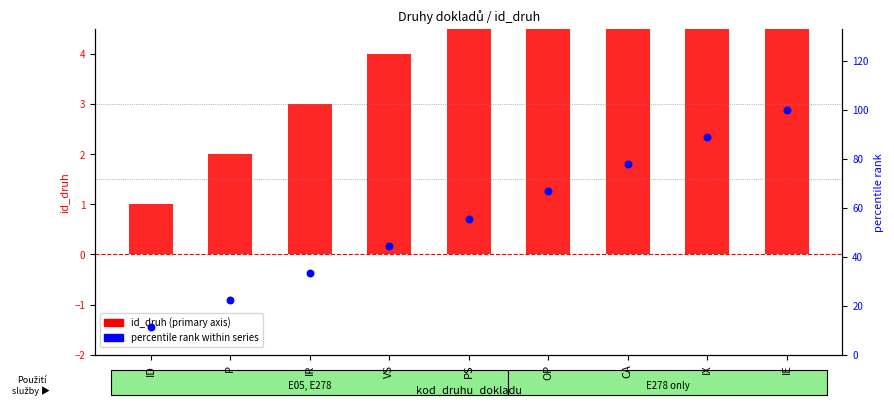

At which category is the sum across all series the highest?

IE